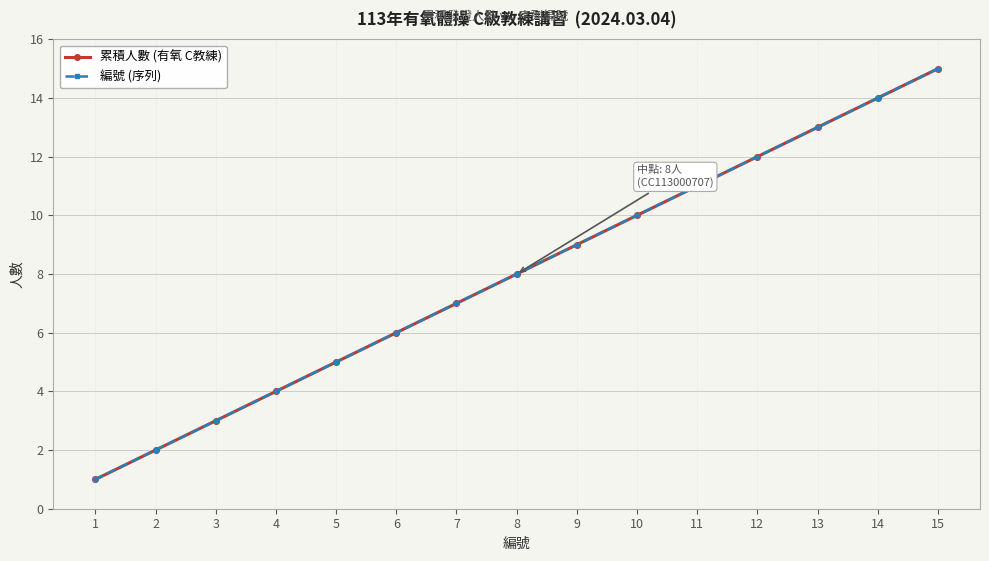

Which series has the widest spread of values?

累積人數 (有氧 C教練)